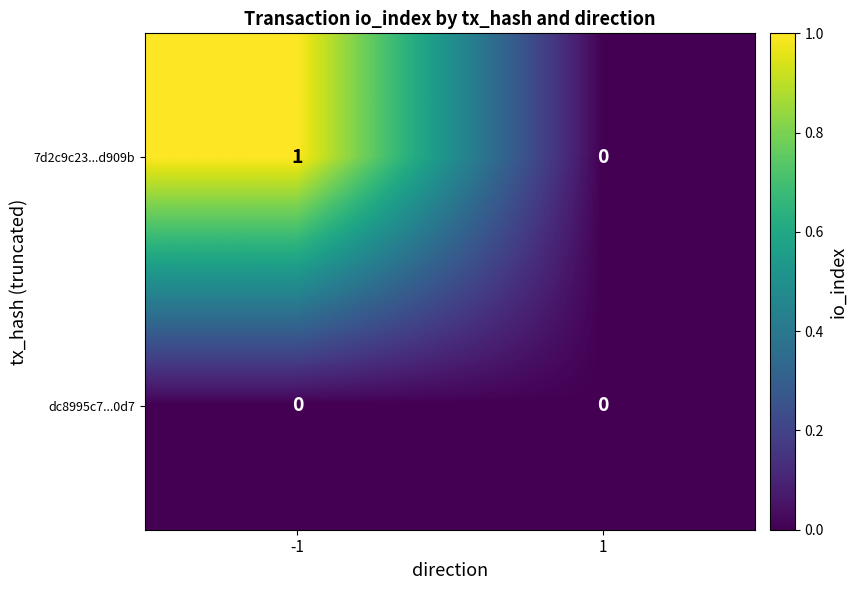

Reading right to left, what are all the values shown in this chart?

7d2c9c23...d909b: 1=0	-1=1
dc8995c7...0d7: 1=0	-1=0